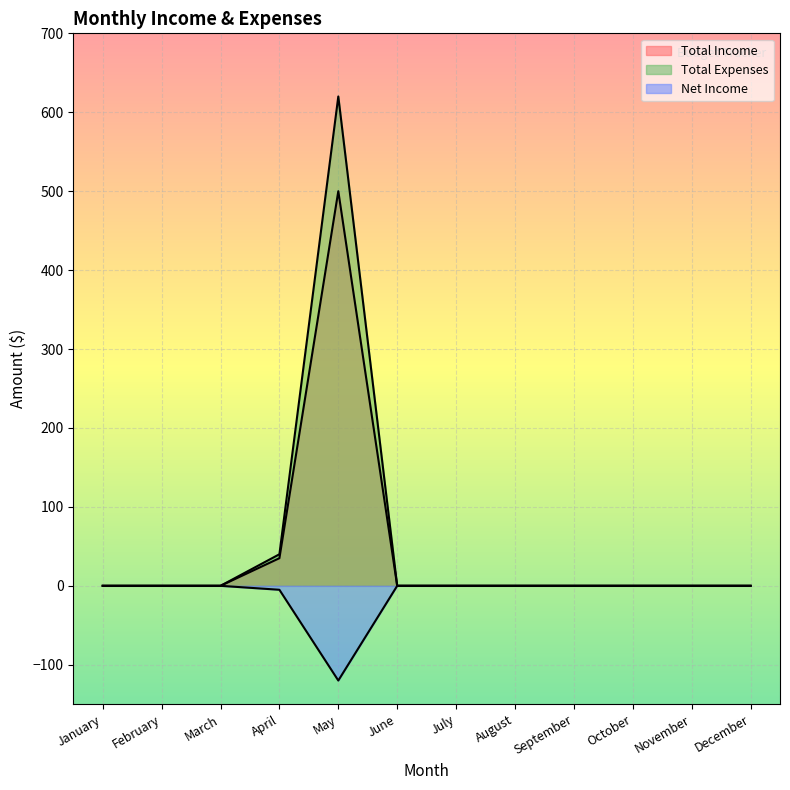

Reading left to right, transcribe all the data shown in this chart.

Total Income: 0	0	0	35	500	0	0	0	0	0	0	0
Total Expenses: 0	0	0	40	620	0	0	0	0	0	0	0
Net Income: 0	0	0	-5	-120	0	0	0	0	0	0	0